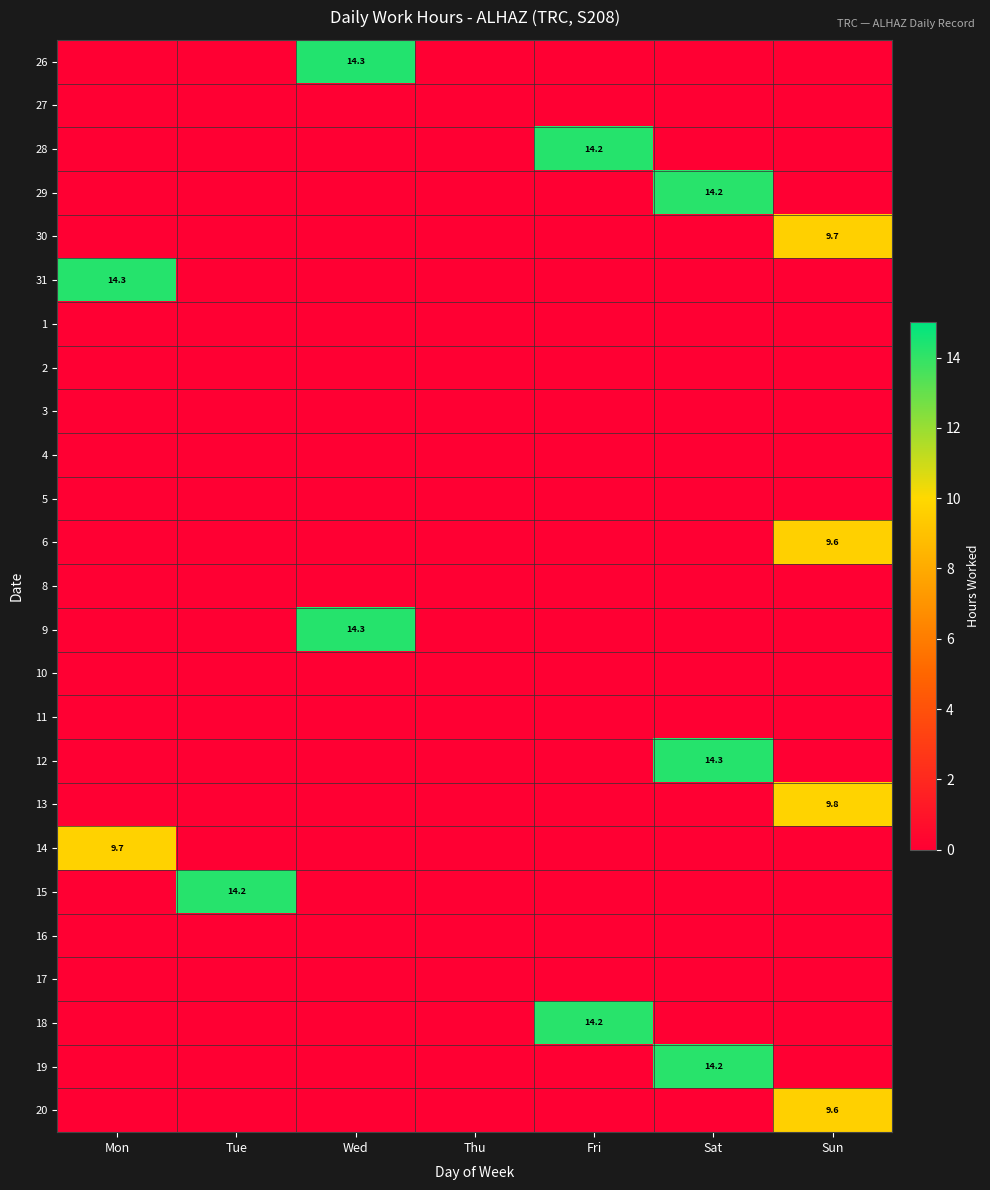

Between Mon and Fri, which series saw the biggest shift?

31